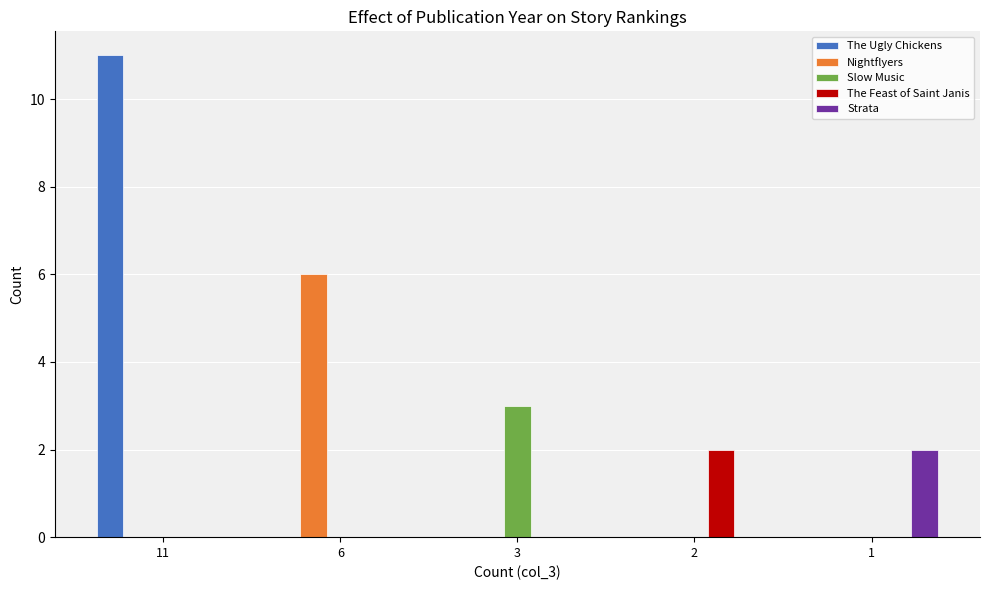

At which label does Strata reach its peak?

1